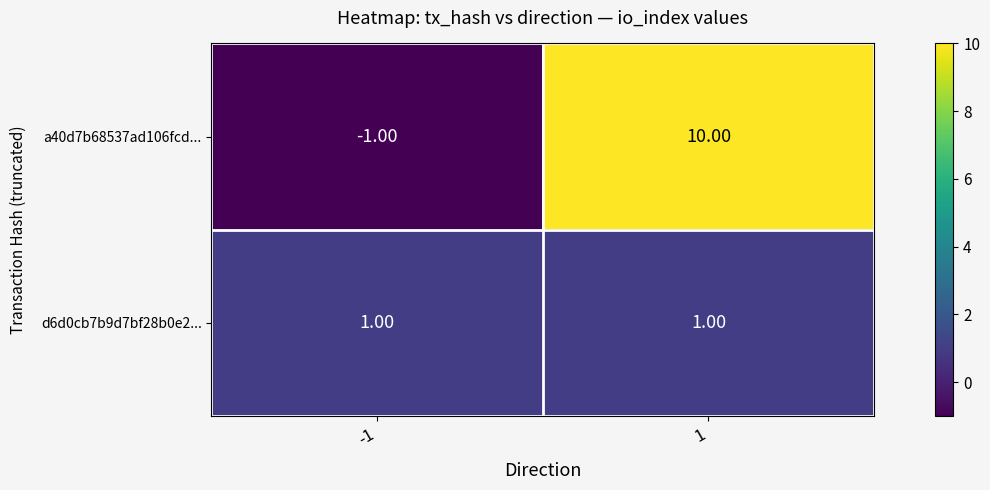

List the series in order of their overall mean, highest first.

a40d7b68537ad106fcd..., d6d0cb7b9d7bf28b0e2...